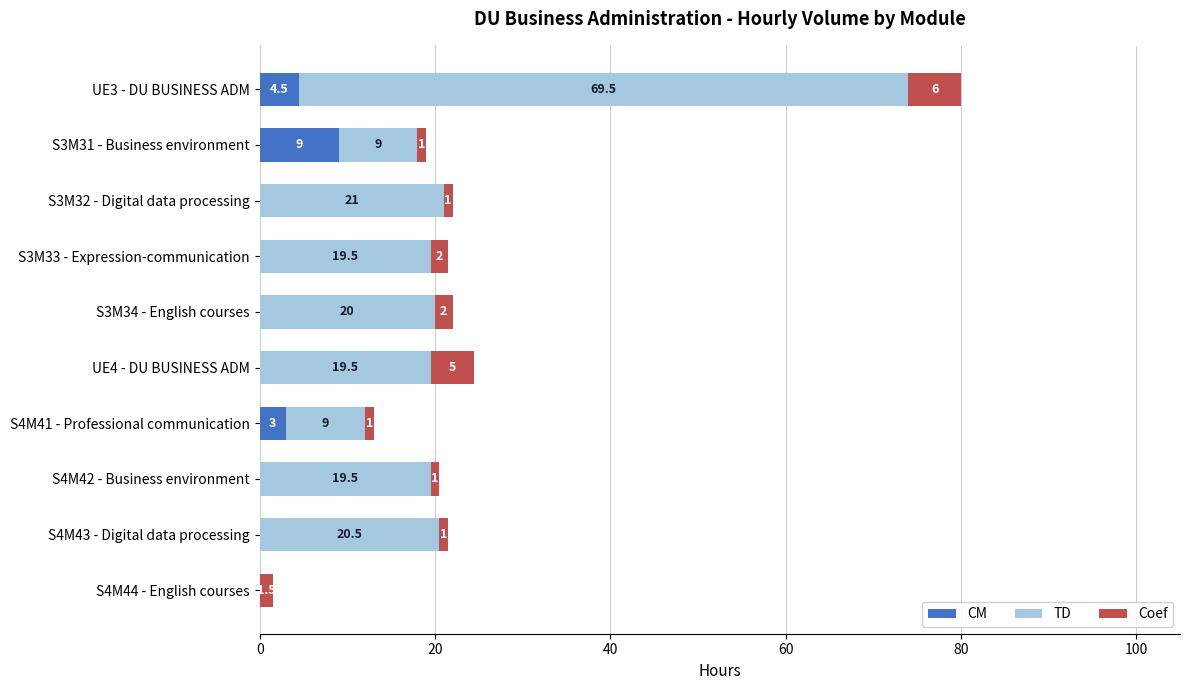

Read the CM value at S4M41 - Professional communication.

3.0